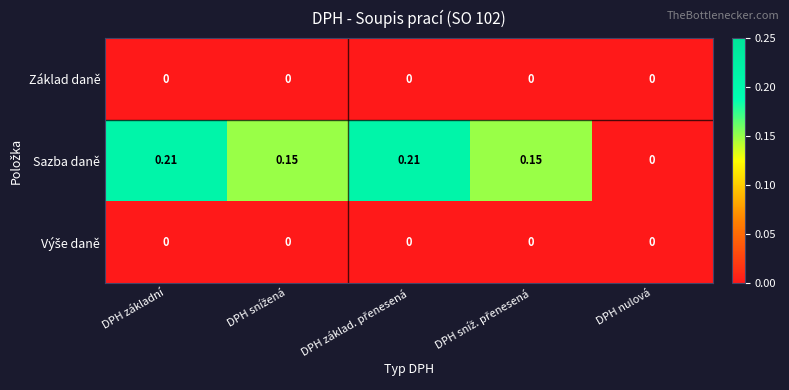

Which series has the largest total across all categories?

Sazba daně